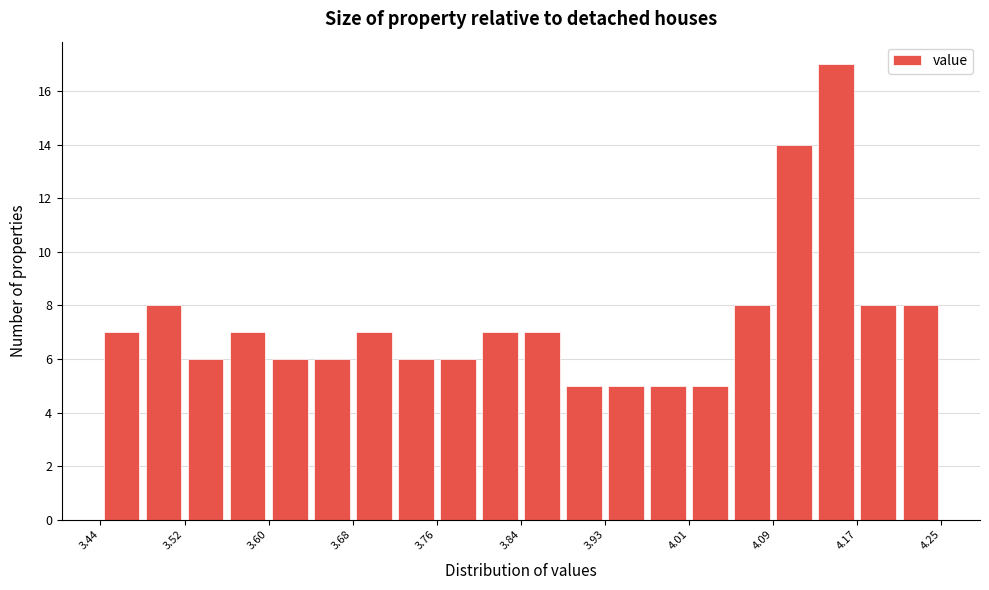

Which range on the x-axis has the tallest bar?

4.13 to 4.17